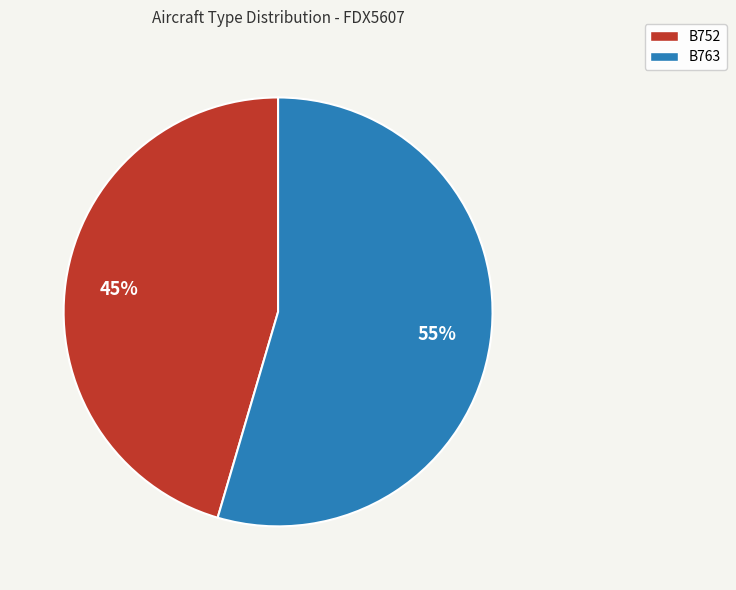

Which slice represents more than half of the pie?

B763